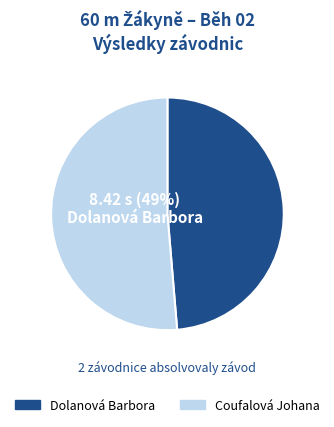

Is there a majority slice in this chart?

Yes